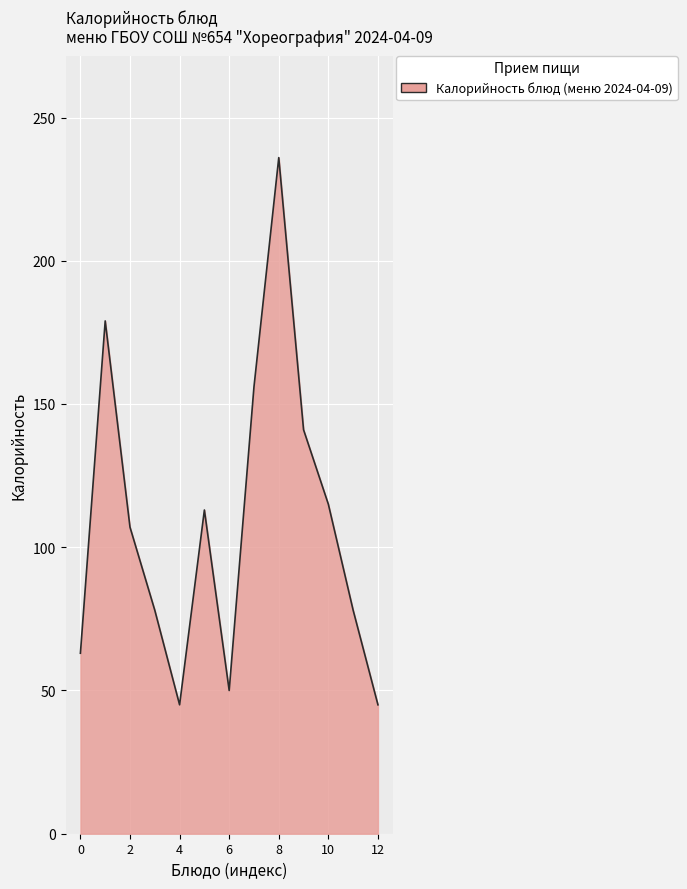

What is the maximum value shown in the chart?

236